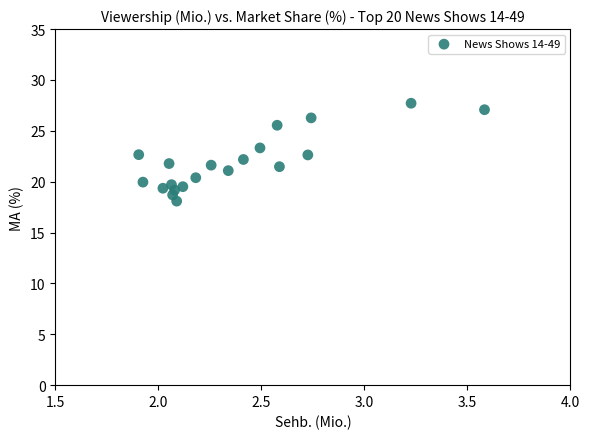

What is the range of Y values (max minus min)?

9.6